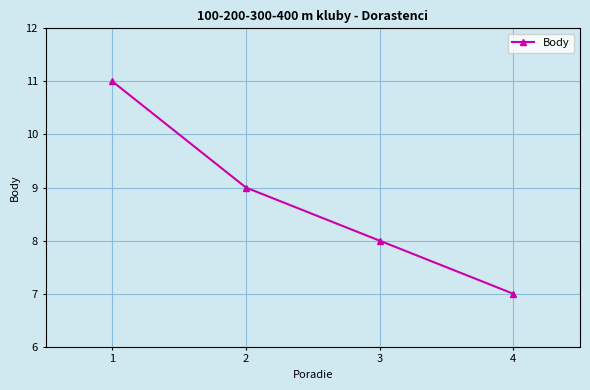

Reading right to left, list all the values displayed in this chart.

4=7	3=8	2=9	1=11